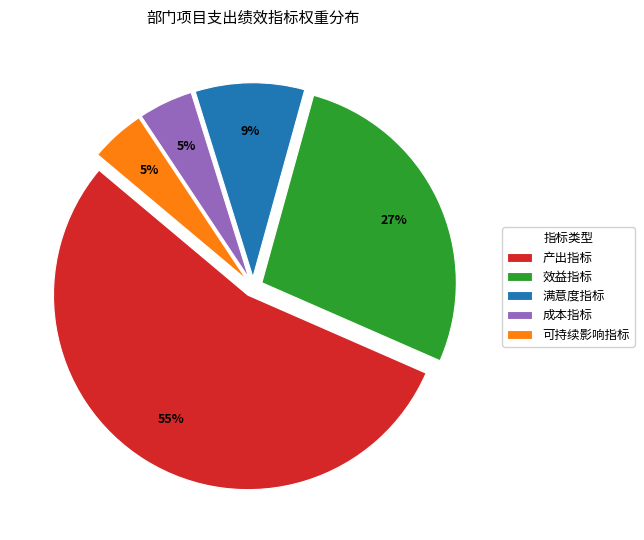

Which slice is the largest?

产出指标